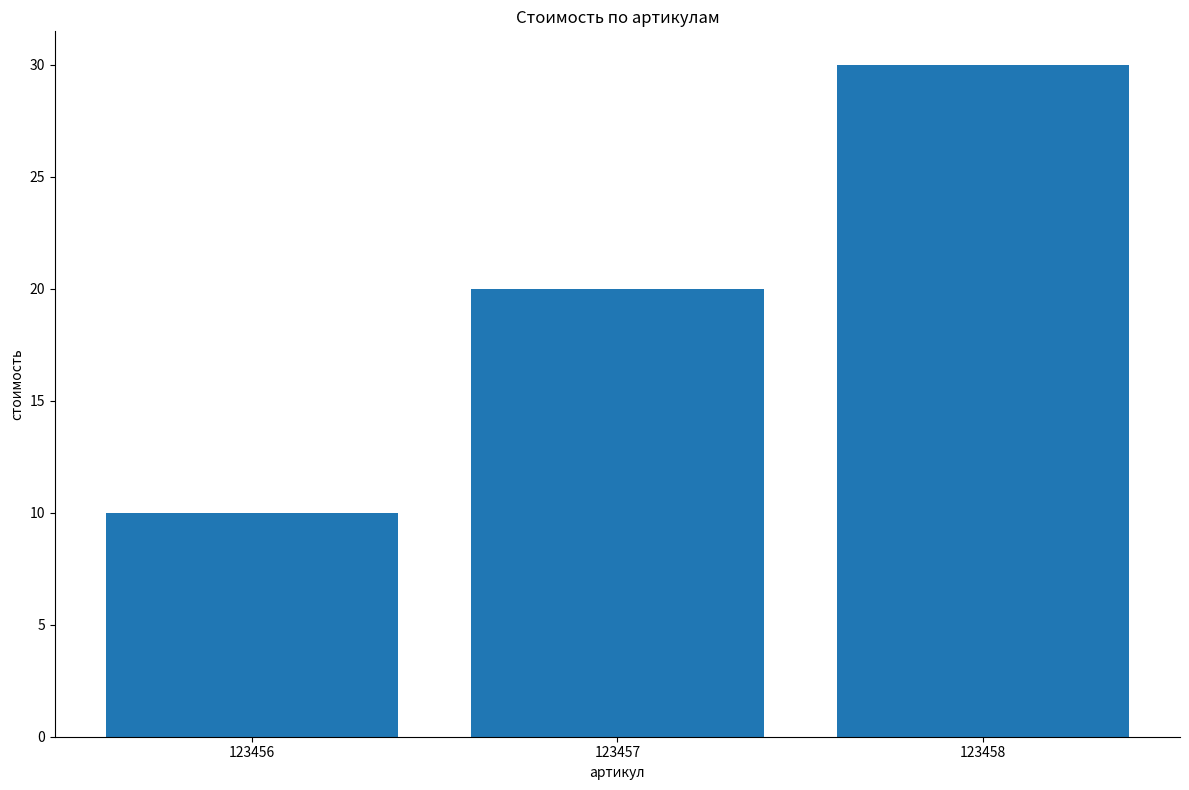

Reading left to right, extract all data points from this chart.

123456=10	123457=20	123458=30